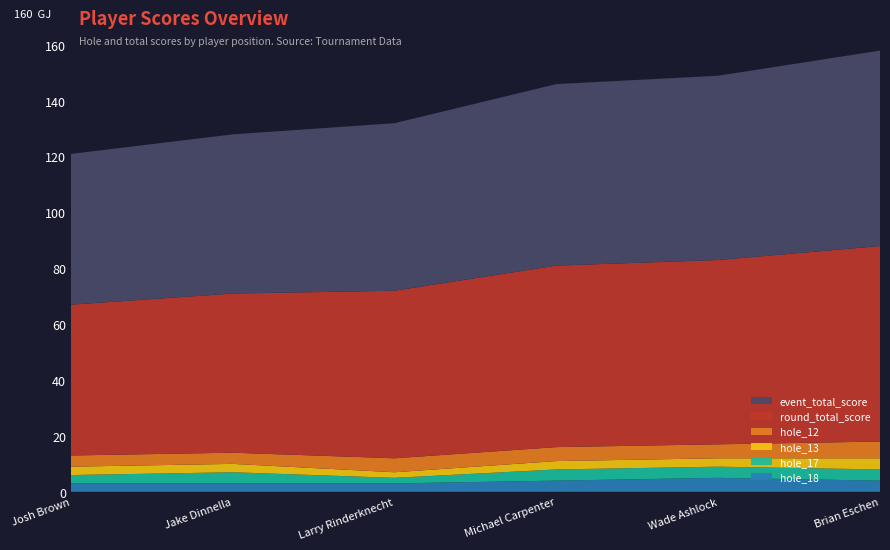

Reading left to right, transcribe all the data shown in this chart.

event_total_score: Josh Brown=54	Jake Dinnella=57	Larry Rinderknecht=60	Michael Carpenter=65	Wade Ashlock=66	Brian Eschen=70
round_total_score: Josh Brown=54	Jake Dinnella=57	Larry Rinderknecht=60	Michael Carpenter=65	Wade Ashlock=66	Brian Eschen=70
hole_12: Josh Brown=4	Jake Dinnella=4	Larry Rinderknecht=5	Michael Carpenter=5	Wade Ashlock=5	Brian Eschen=6
hole_13: Josh Brown=3	Jake Dinnella=3	Larry Rinderknecht=2	Michael Carpenter=3	Wade Ashlock=3	Brian Eschen=4
hole_17: Josh Brown=3	Jake Dinnella=4	Larry Rinderknecht=2	Michael Carpenter=4	Wade Ashlock=4	Brian Eschen=4
hole_18: Josh Brown=3	Jake Dinnella=3	Larry Rinderknecht=3	Michael Carpenter=4	Wade Ashlock=5	Brian Eschen=4